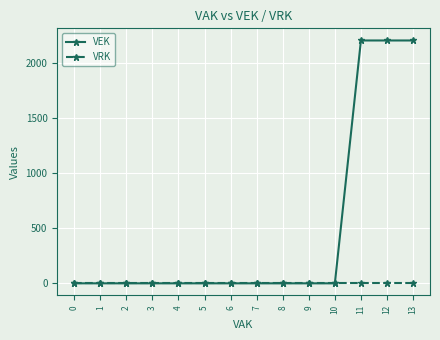

Reading left to right, transcribe all the data shown in this chart.

VEK: 0	0	0	0	0	0	0	0	0	0	0	2200	2200	2200
VRK: 0	0	0	0	0	0	0	0	0	0	0	0	0	0